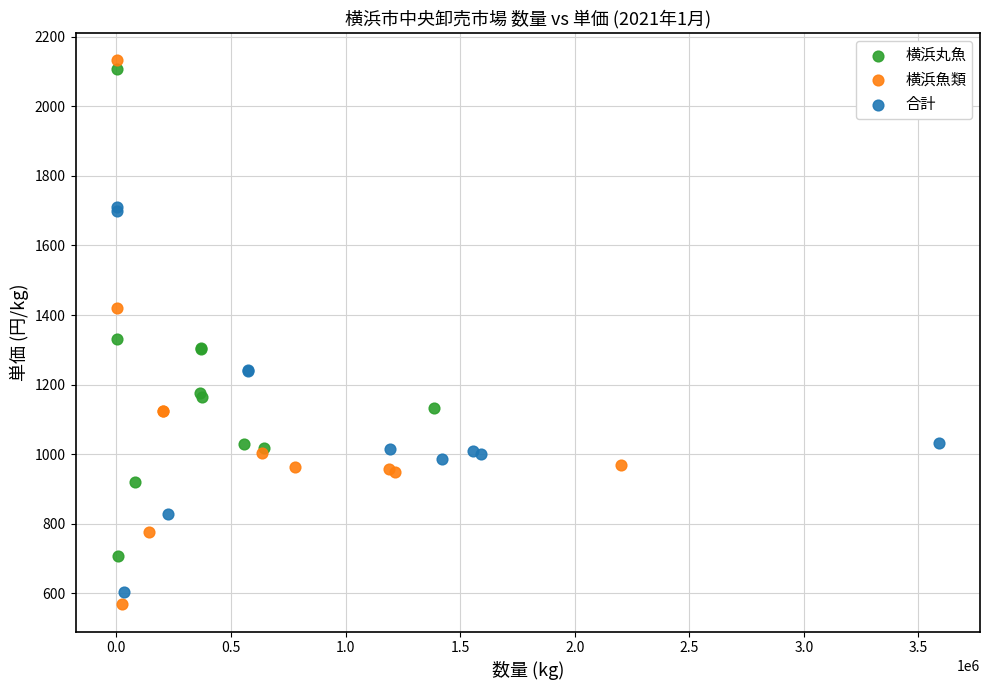

Which series has the widest spread of Y values?

横浜魚類